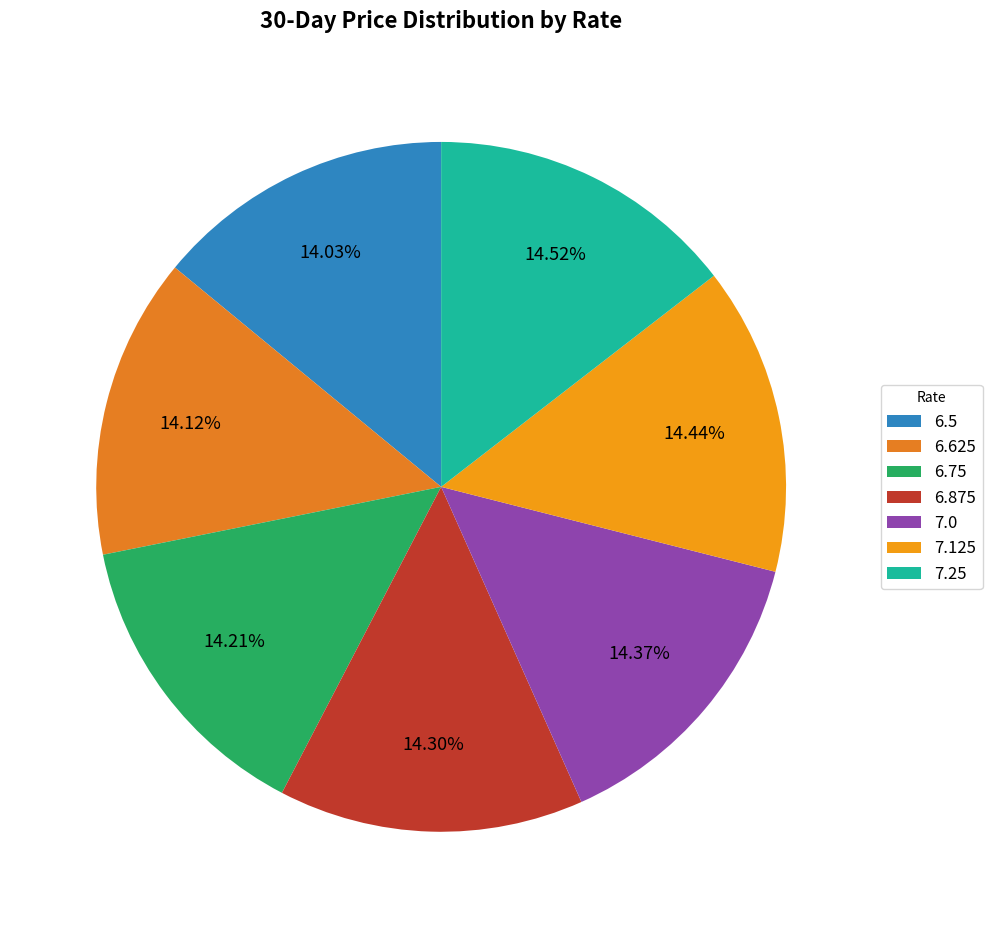

Count the number of slices in the pie.

7